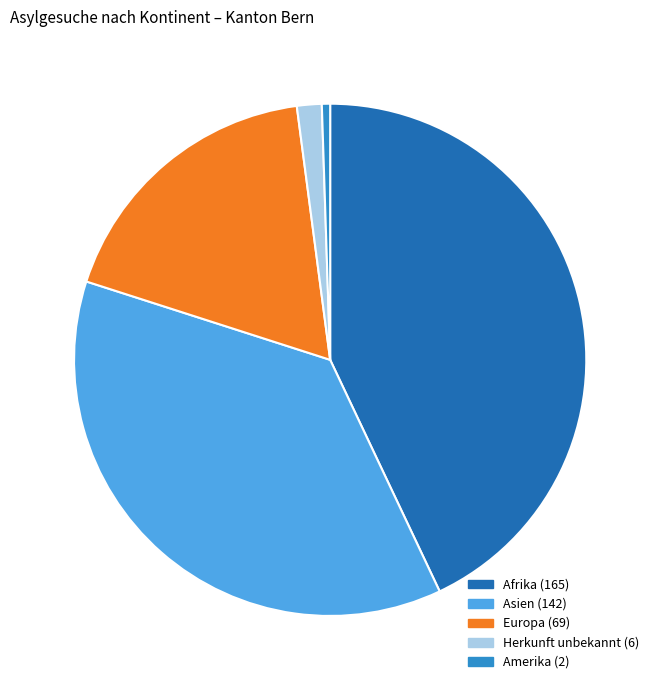

Is there any slice that represents more than half of the pie?

No